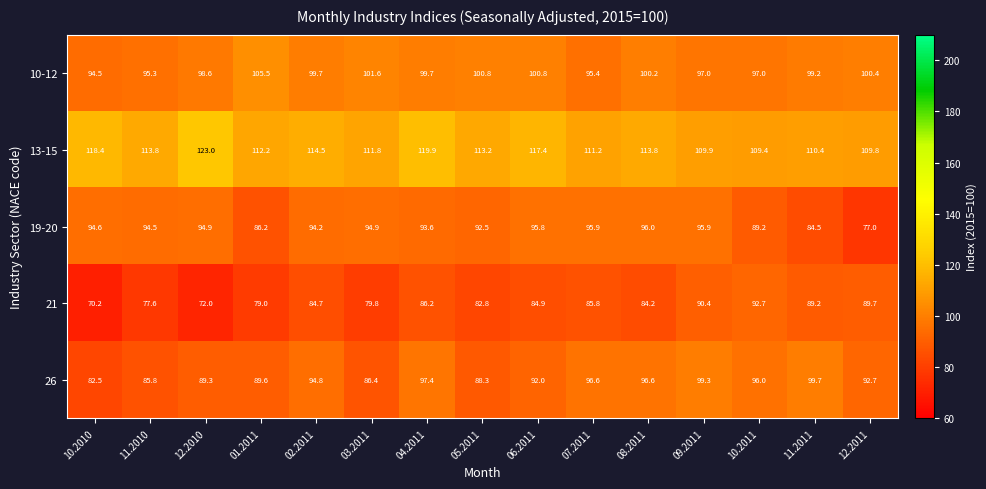

Rank the series by their maximum value, from highest to lowest.

13-15, 10-12, 26, 19-20, 21